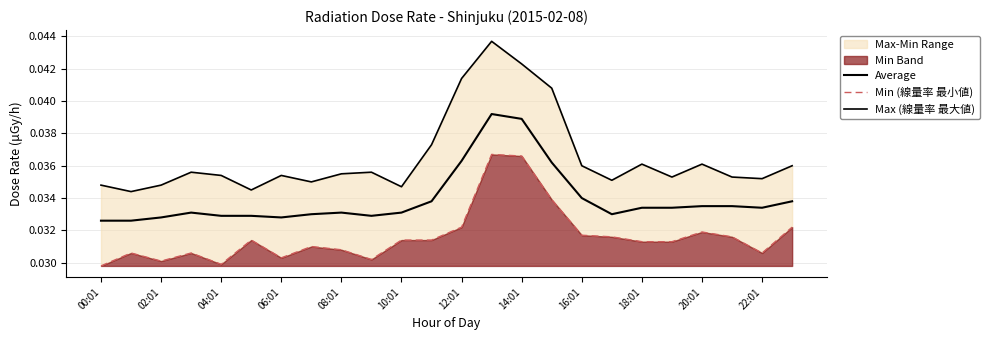

Rank the series at 08:01 from lowest to highest value.

Min (線量率 最小値), Average, Max (線量率 最大値)